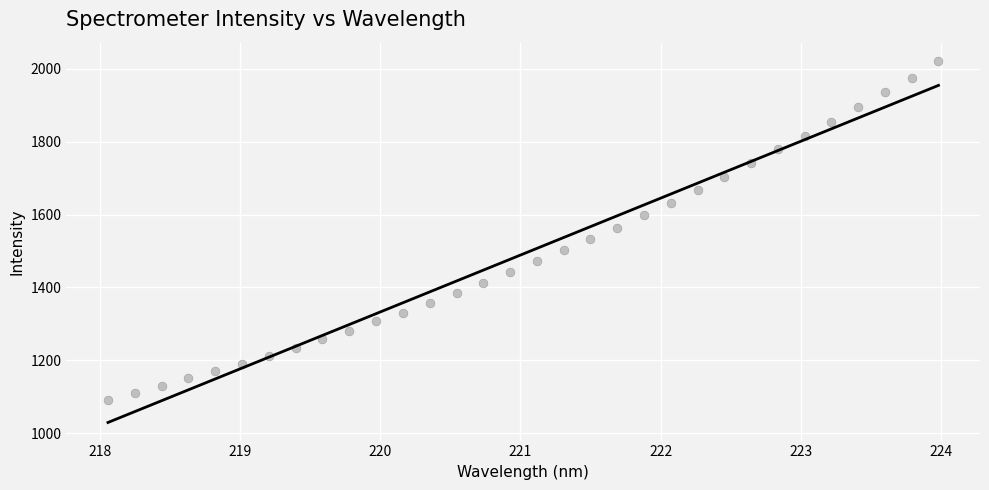

What is the range of X values (max minus min)?

5.9